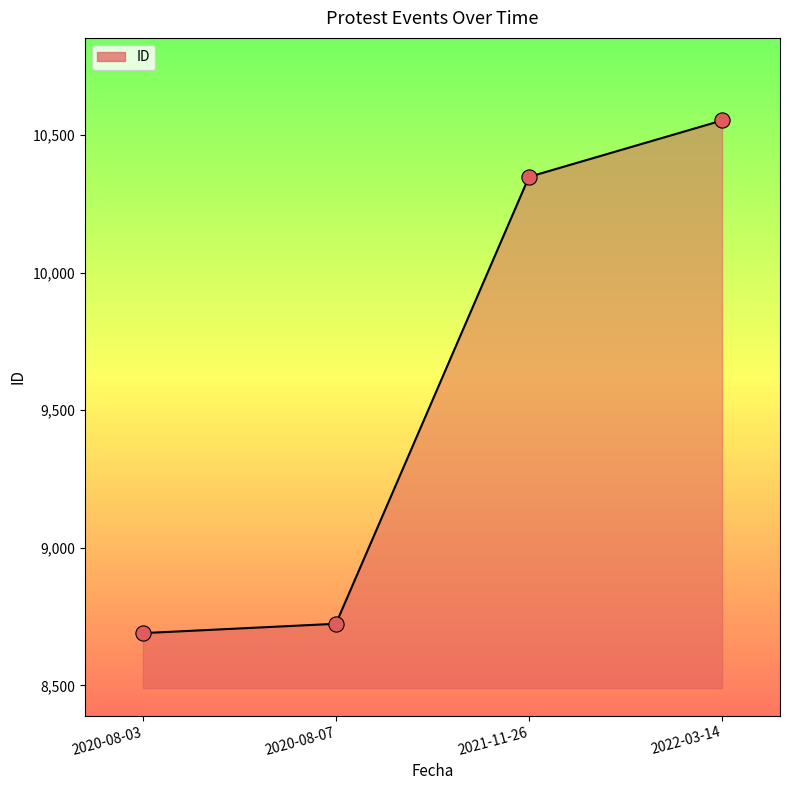

What is the change in value from 2021-11-26 to 2022-03-14?

+205